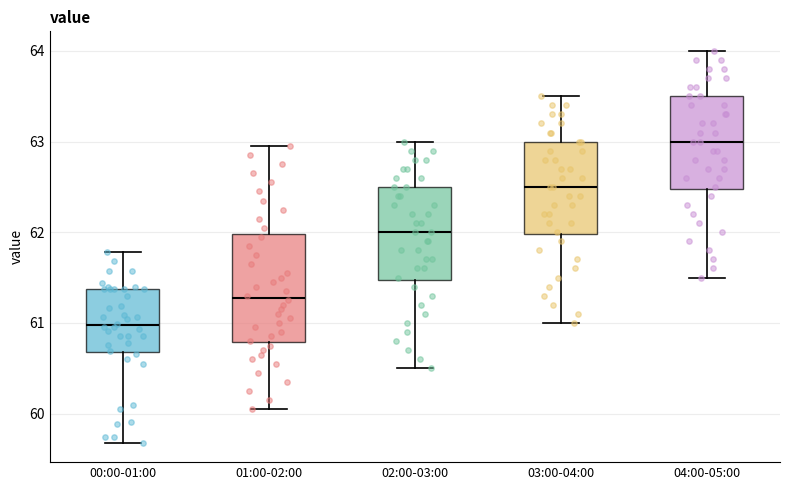

Reading left to right, read every box against the y-axis: the position of its median line, the range the box covers, and the ends of its whiskers. The values are not printed on the chart, so give them approximately, as read against the axis.

00:00-01:00: median 61.0, box 60.7 to 61.4, whiskers 59.7 to 61.8
01:00-02:00: median 61.3, box 60.8 to 62.0, whiskers 60.1 to 63.0
02:00-03:00: median 62.0, box 61.5 to 62.5, whiskers 60.5 to 63.0
03:00-04:00: median 62.5, box 62.0 to 63.0, whiskers 61.0 to 63.5
04:00-05:00: median 63.0, box 62.5 to 63.5, whiskers 61.5 to 64.0